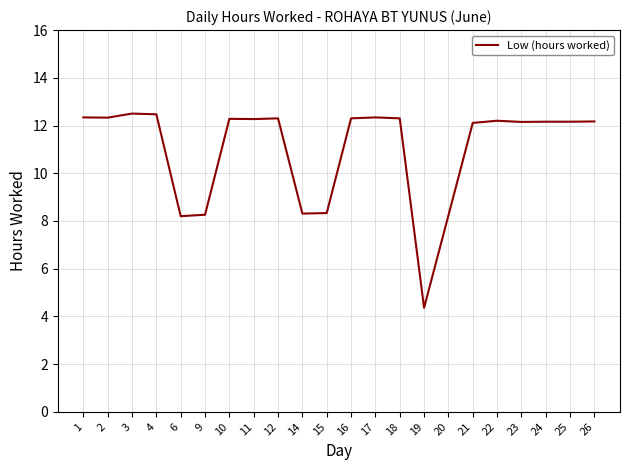

At which label does the data first exceed 12?

1